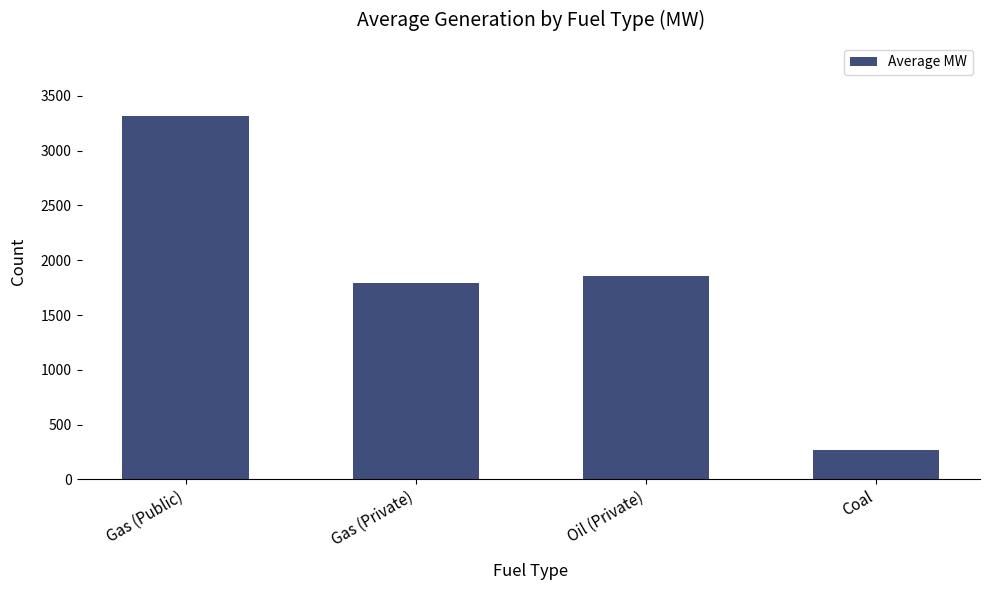

Reading right to left, what are all the values shown in this chart?

Coal=272	Oil (Private)=1855	Gas (Private)=1790	Gas (Public)=3320